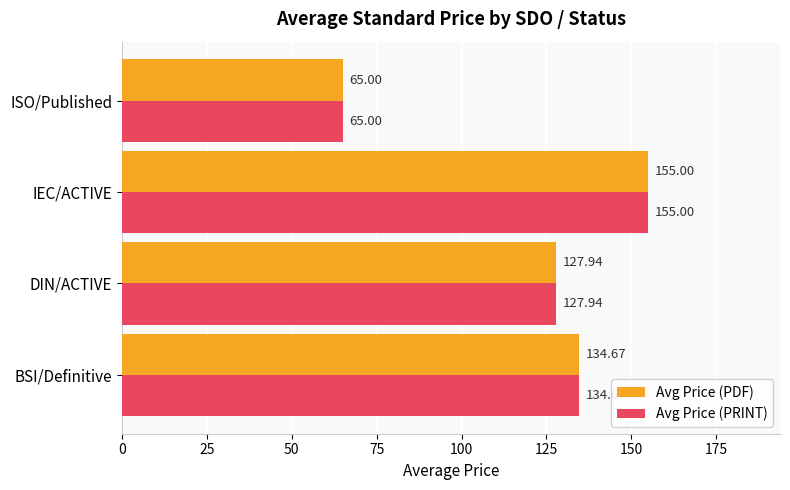

Which label corresponds to the smallest value in the chart?

ISO/Published